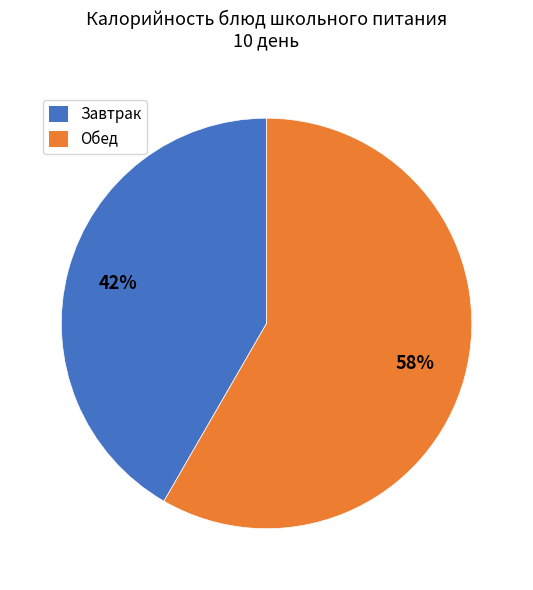

Count the number of slices in the pie.

2